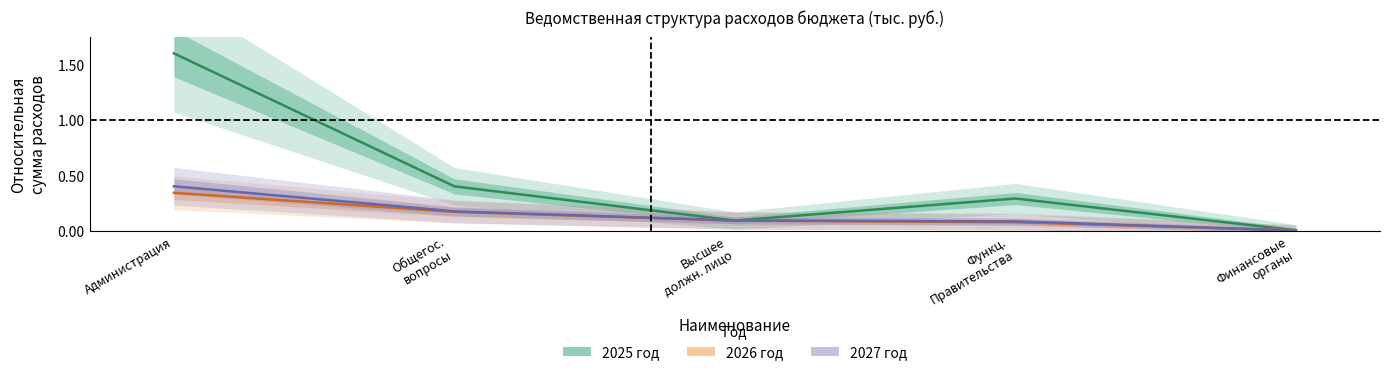

True or false: 2025 год has a value of 0.0 at Финансовые
органы.

True